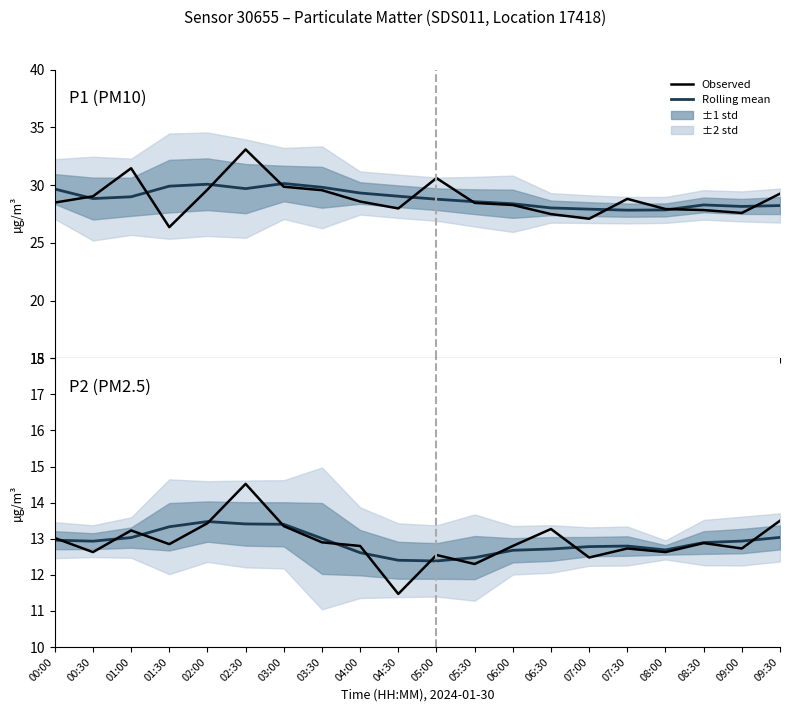

Between 07:00 and 04:00, which is larger?

07:00